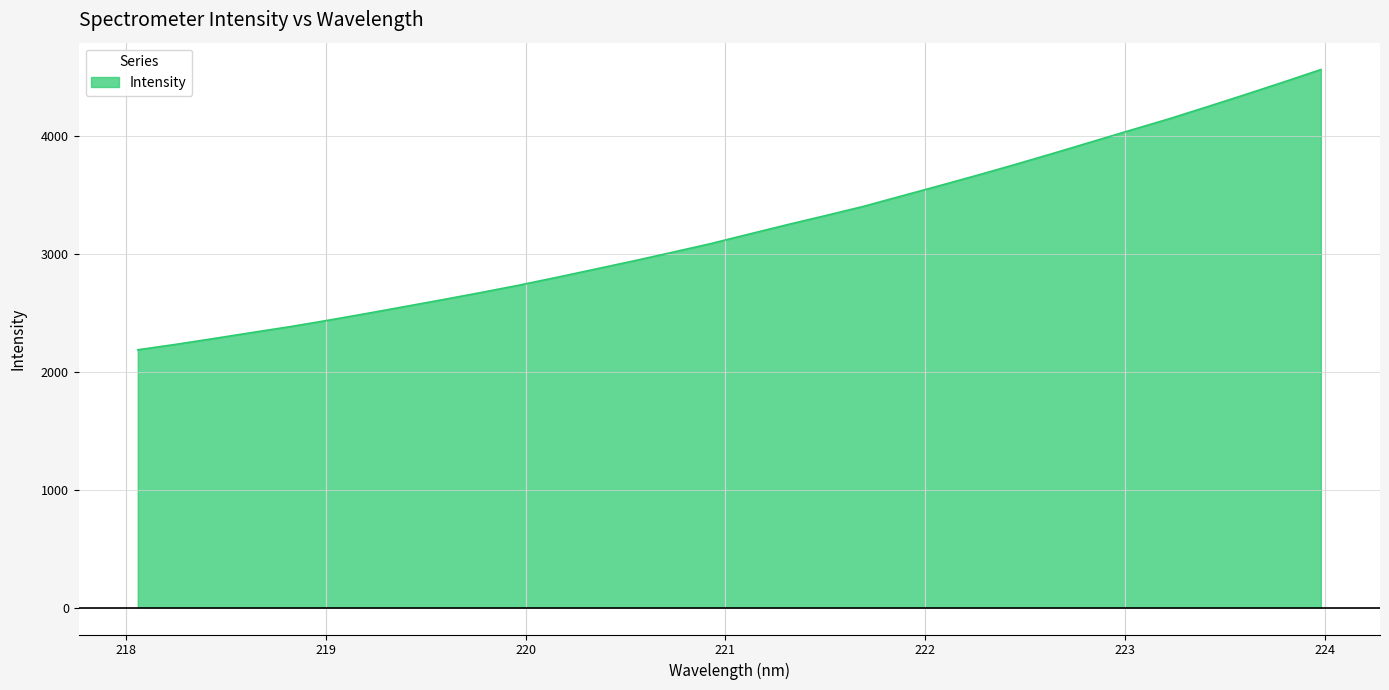

What is the difference between the maximum and minimum values?

2377.8